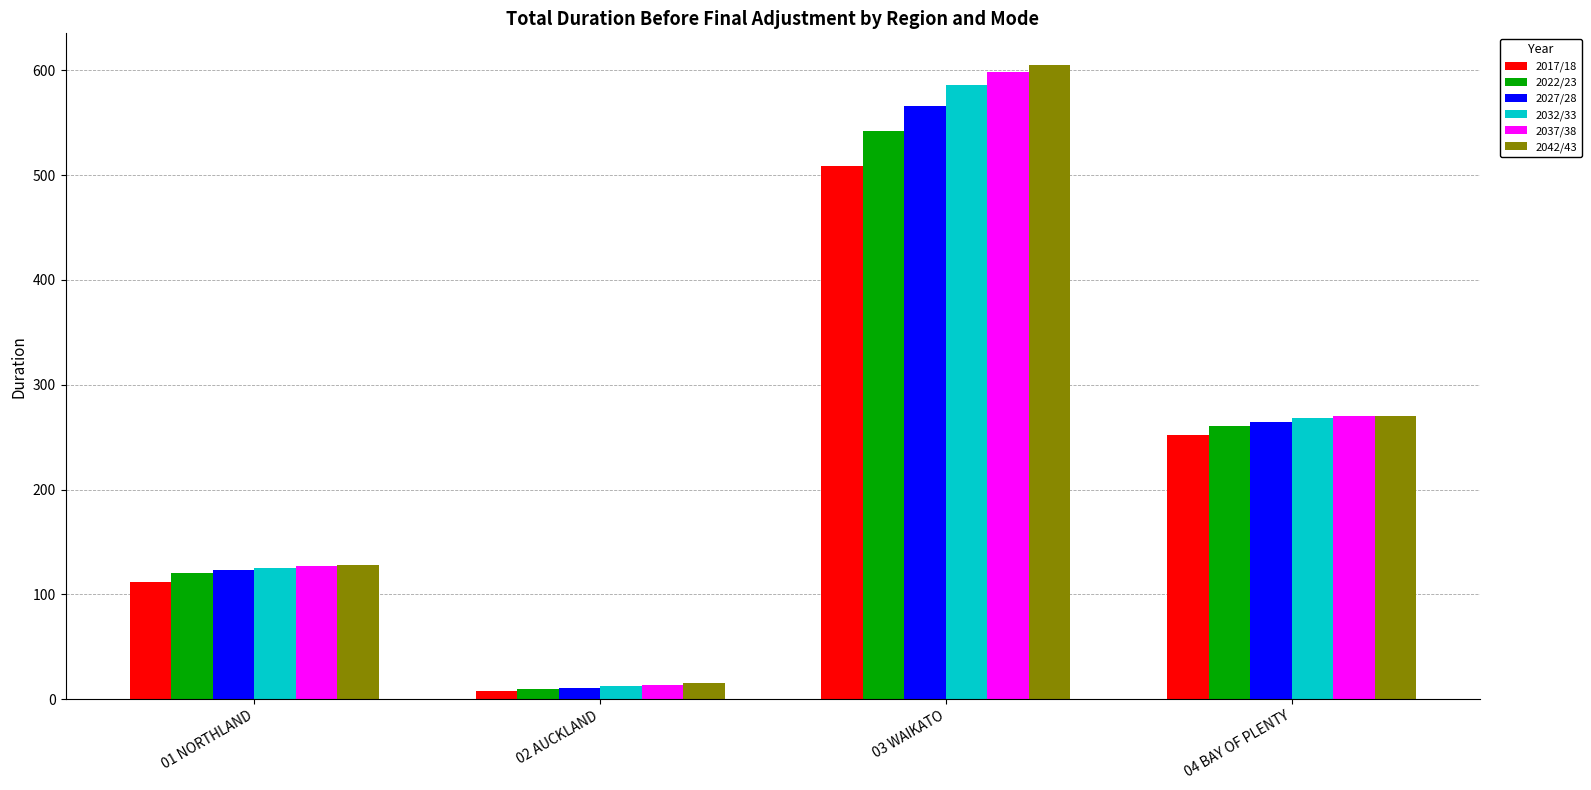

Between 01 NORTHLAND and 03 WAIKATO, which series saw the biggest shift?

2042/43